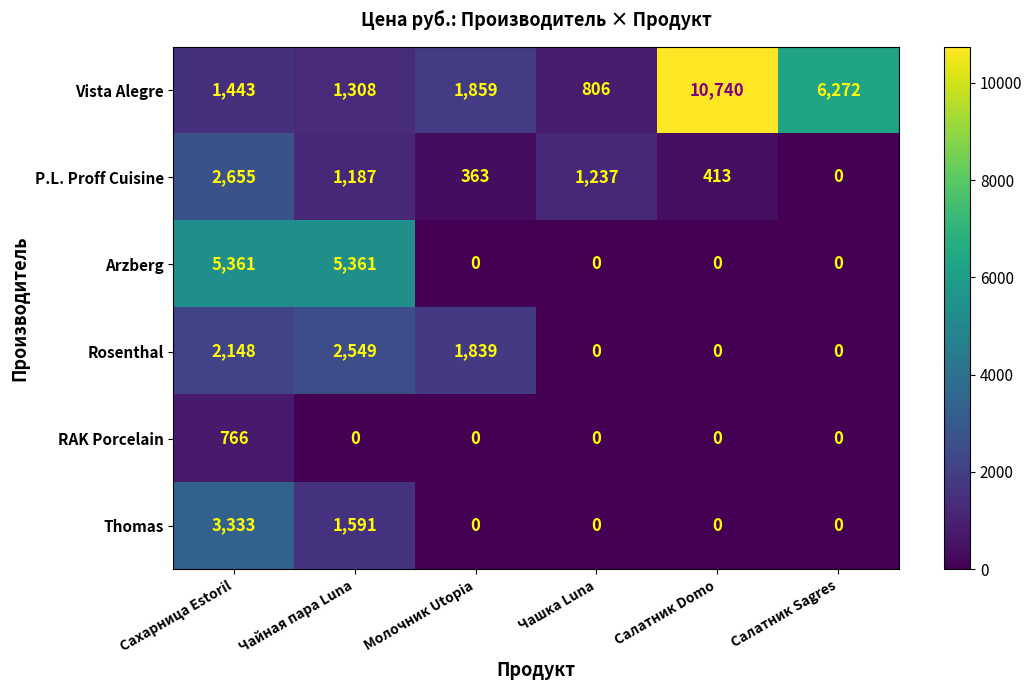

What is the difference between the Arzberg values at Чайная пара Luna and Чашка Luna?

5361.1